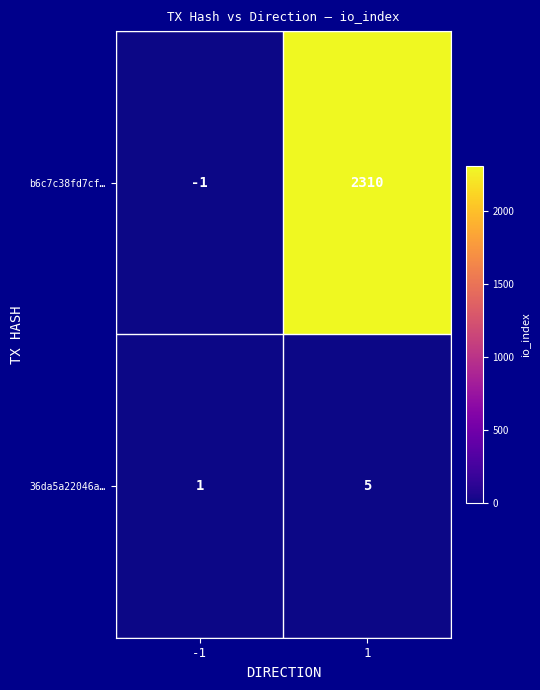

Reading left to right, transcribe all the data shown in this chart.

b6c7c38fd7cf…: -1	2310
36da5a22046a…: 1	5